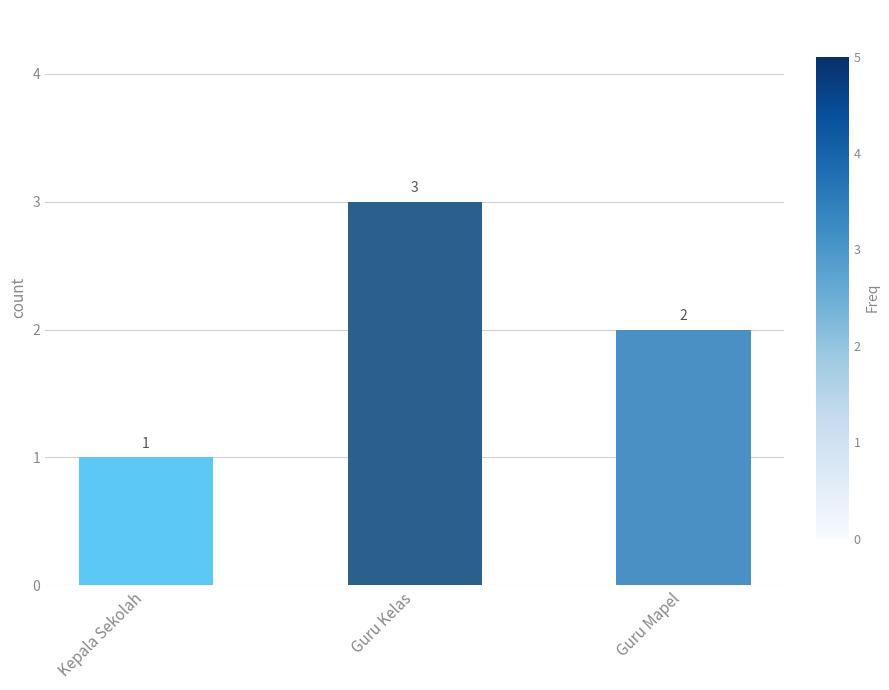

What is the label of the 1st bar from the right?

Guru Mapel